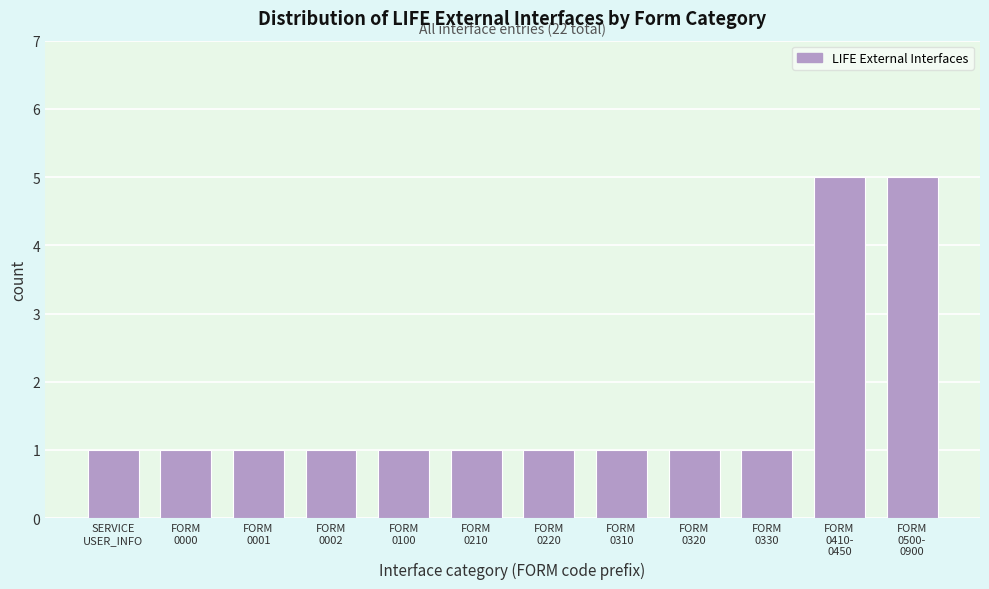

Reading left to right, what are all the values shown in this chart?

1	1	1	1	1	1	1	1	1	1	5	5